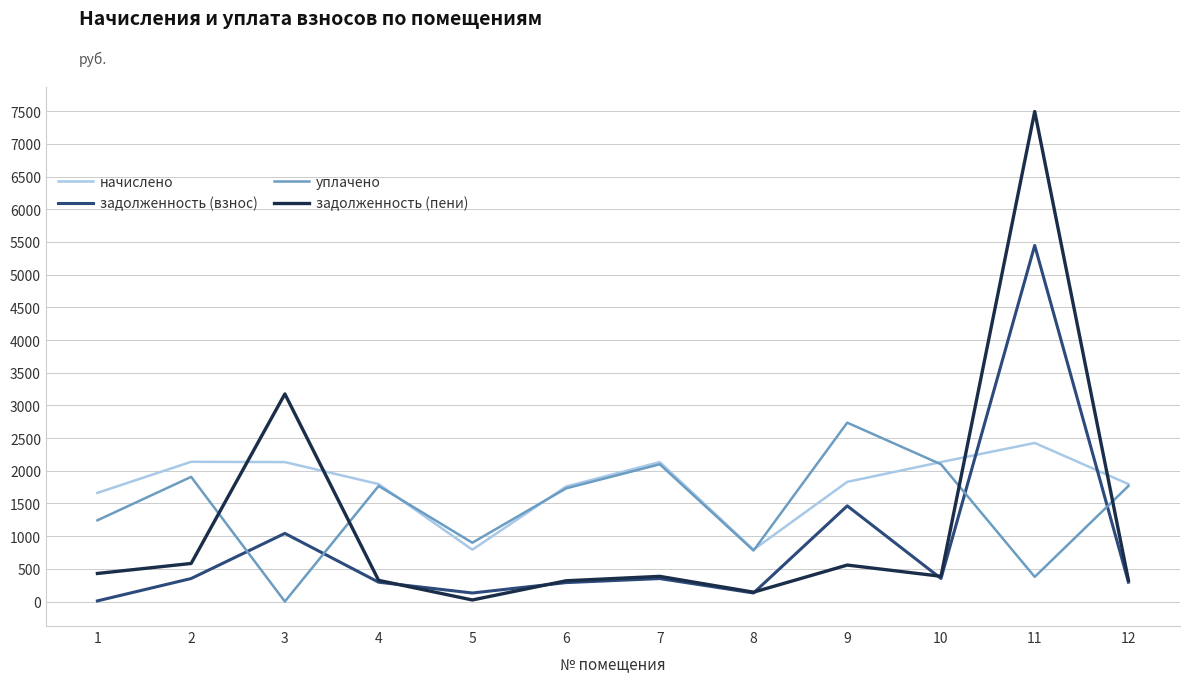

What is the difference between the second highest and minimum values in the задолженность (взнос) series?

1453.6